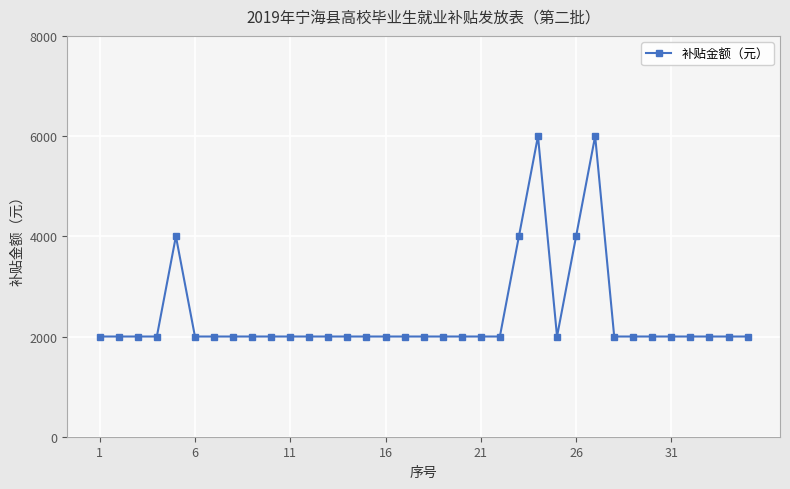

Is this an area chart (filled region under the line)?

No